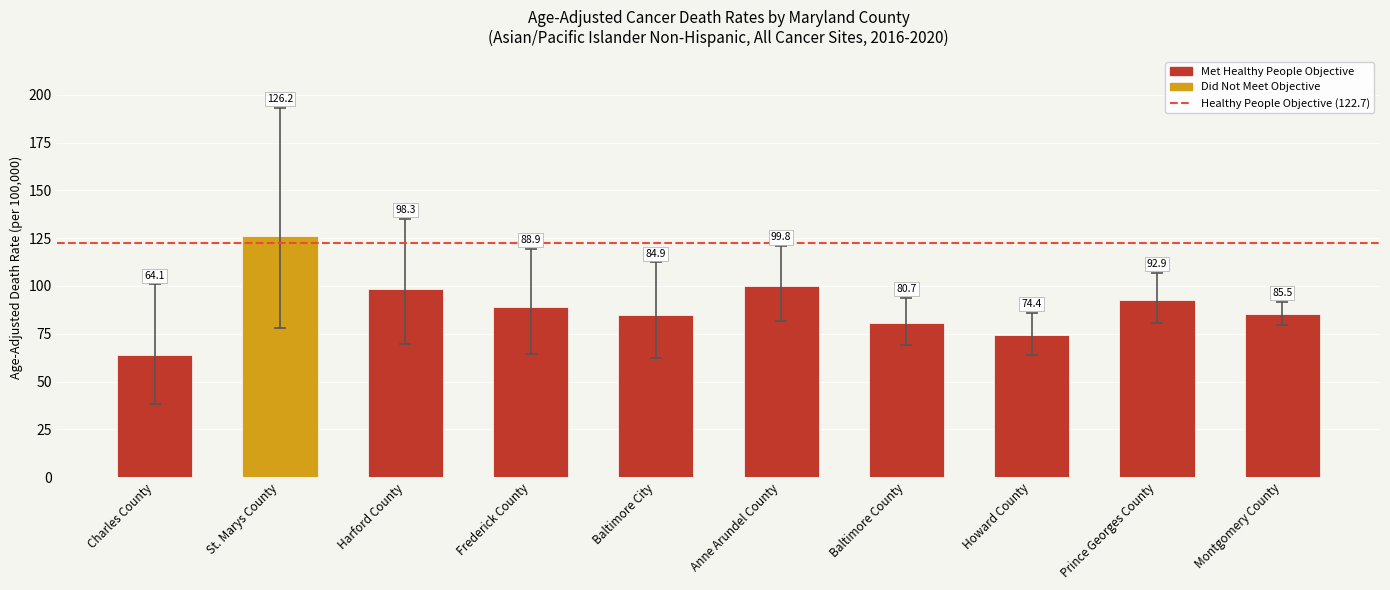

What is the sum of all values?

895.7